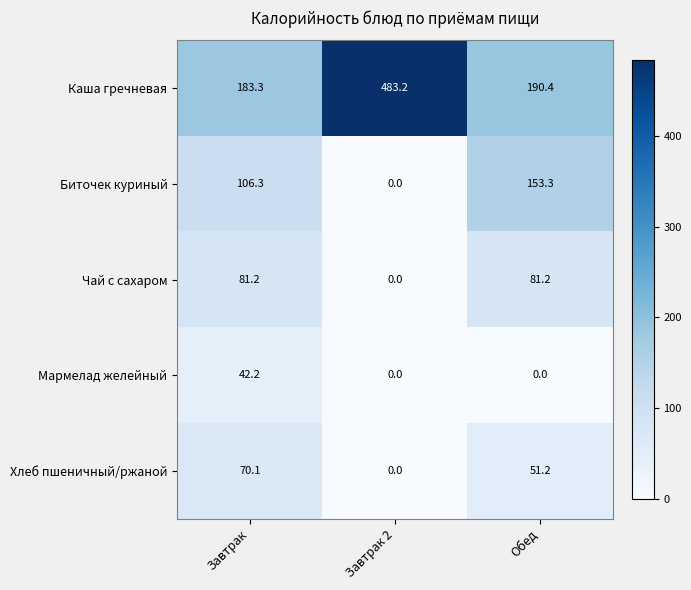

What is the difference between the highest and lowest values at Завтрак 2?

483.2